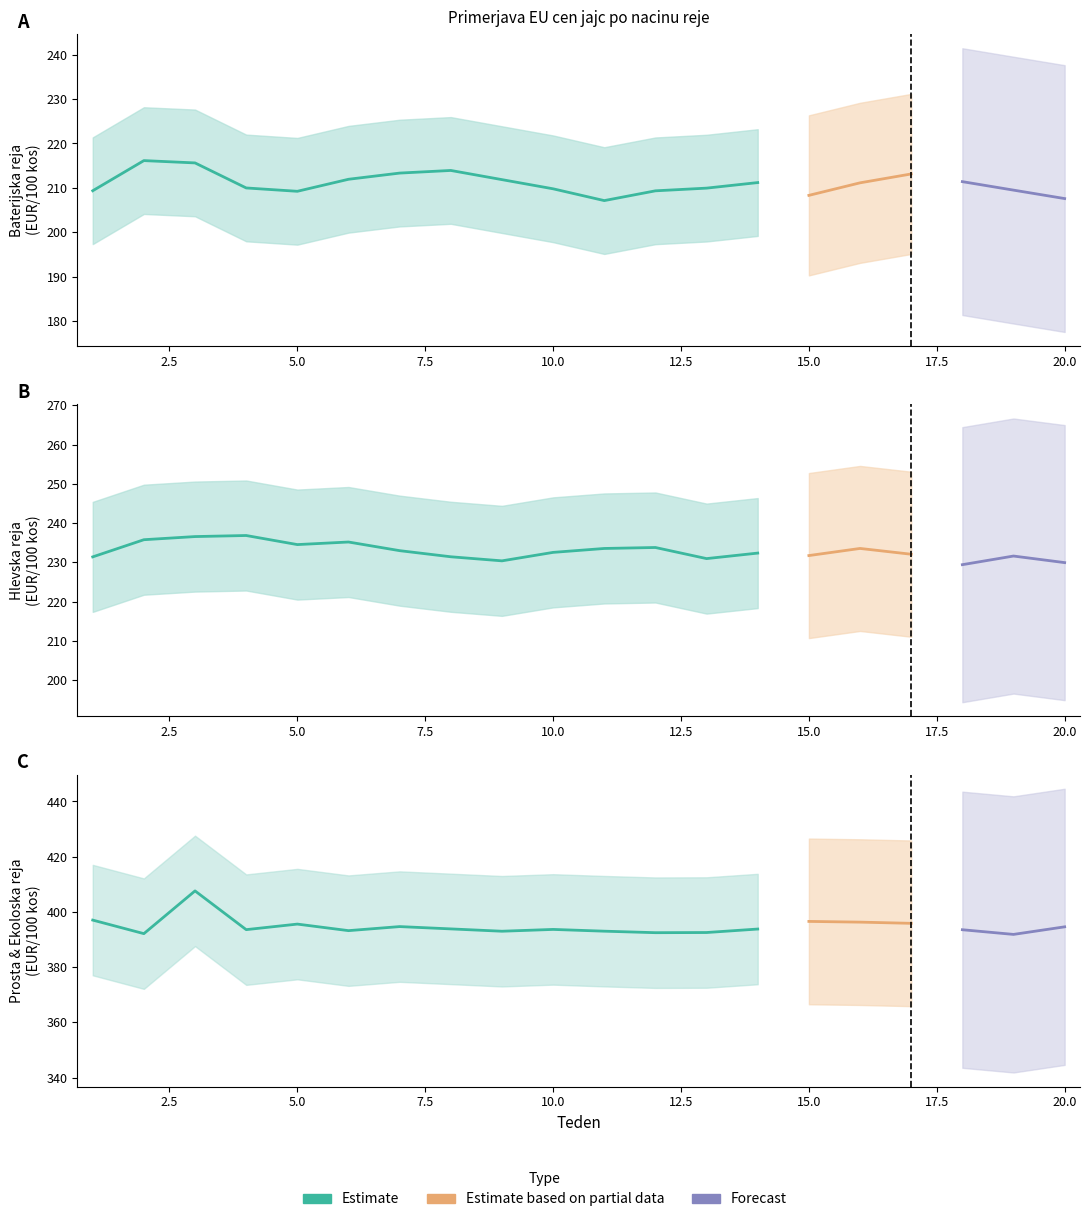

True or false: Baterijska reja has a value of 212.1 at 17.

True